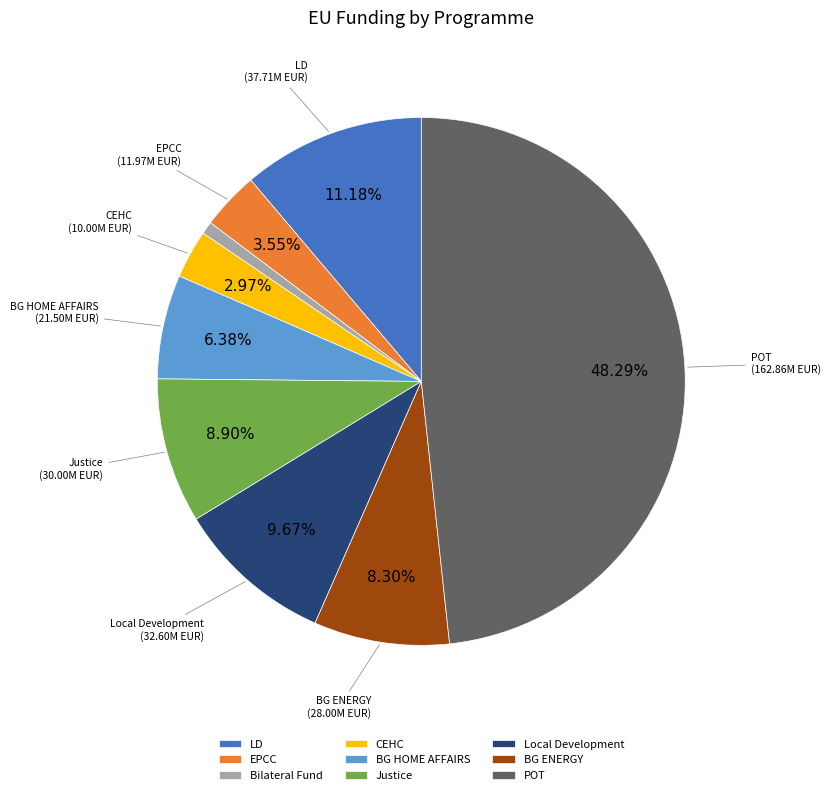

What is the ratio of the value at LD to the value at BG HOME AFFAIRS?

1.8